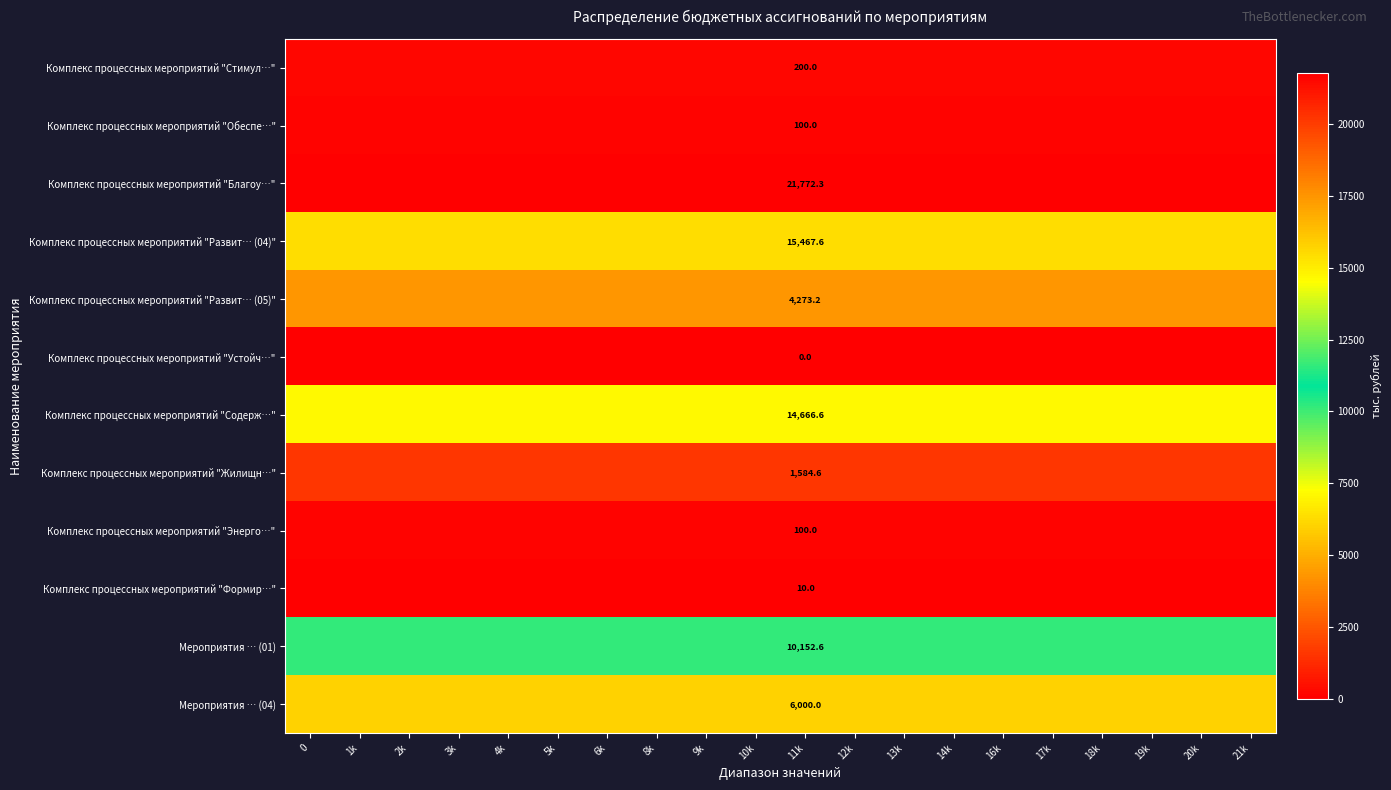

Which has a higher value, 5k or 17k?

5k